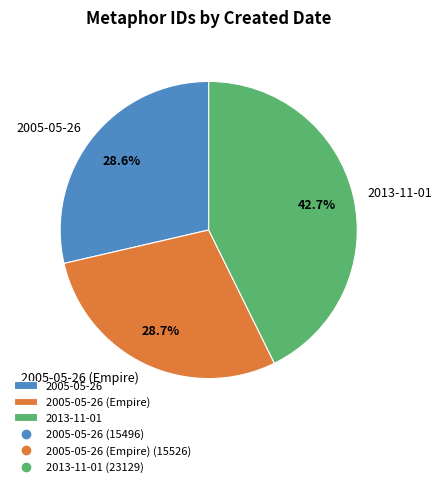

How many slices are in this pie chart?

3